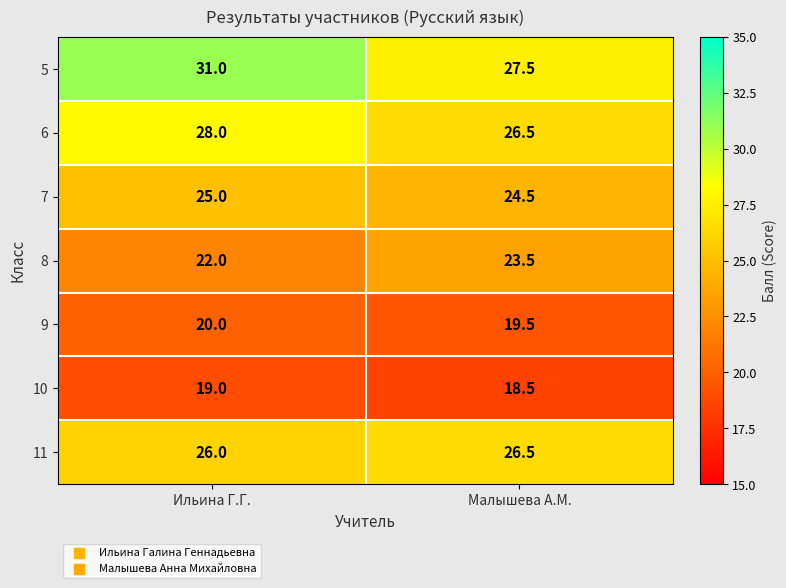

Rank the series at Ильина Г.Г. from highest to lowest value.

5, 6, 11, 7, 8, 9, 10